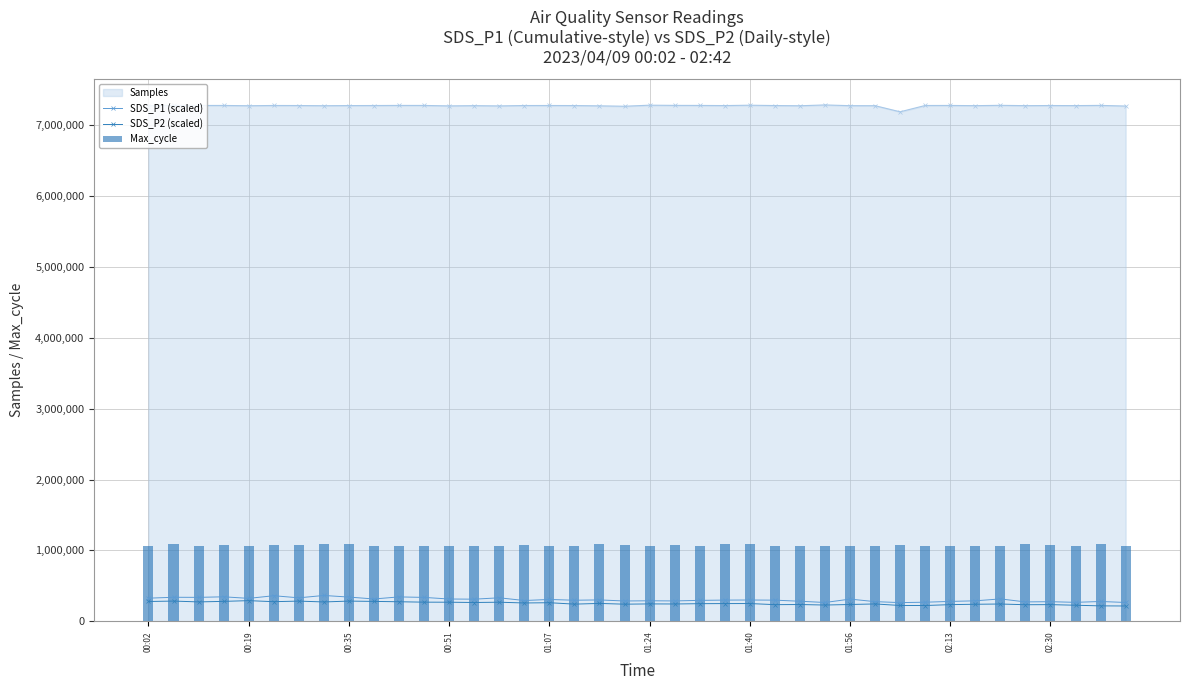

What is the sum of all SDS_P1 (scaled) values?

12202407.7